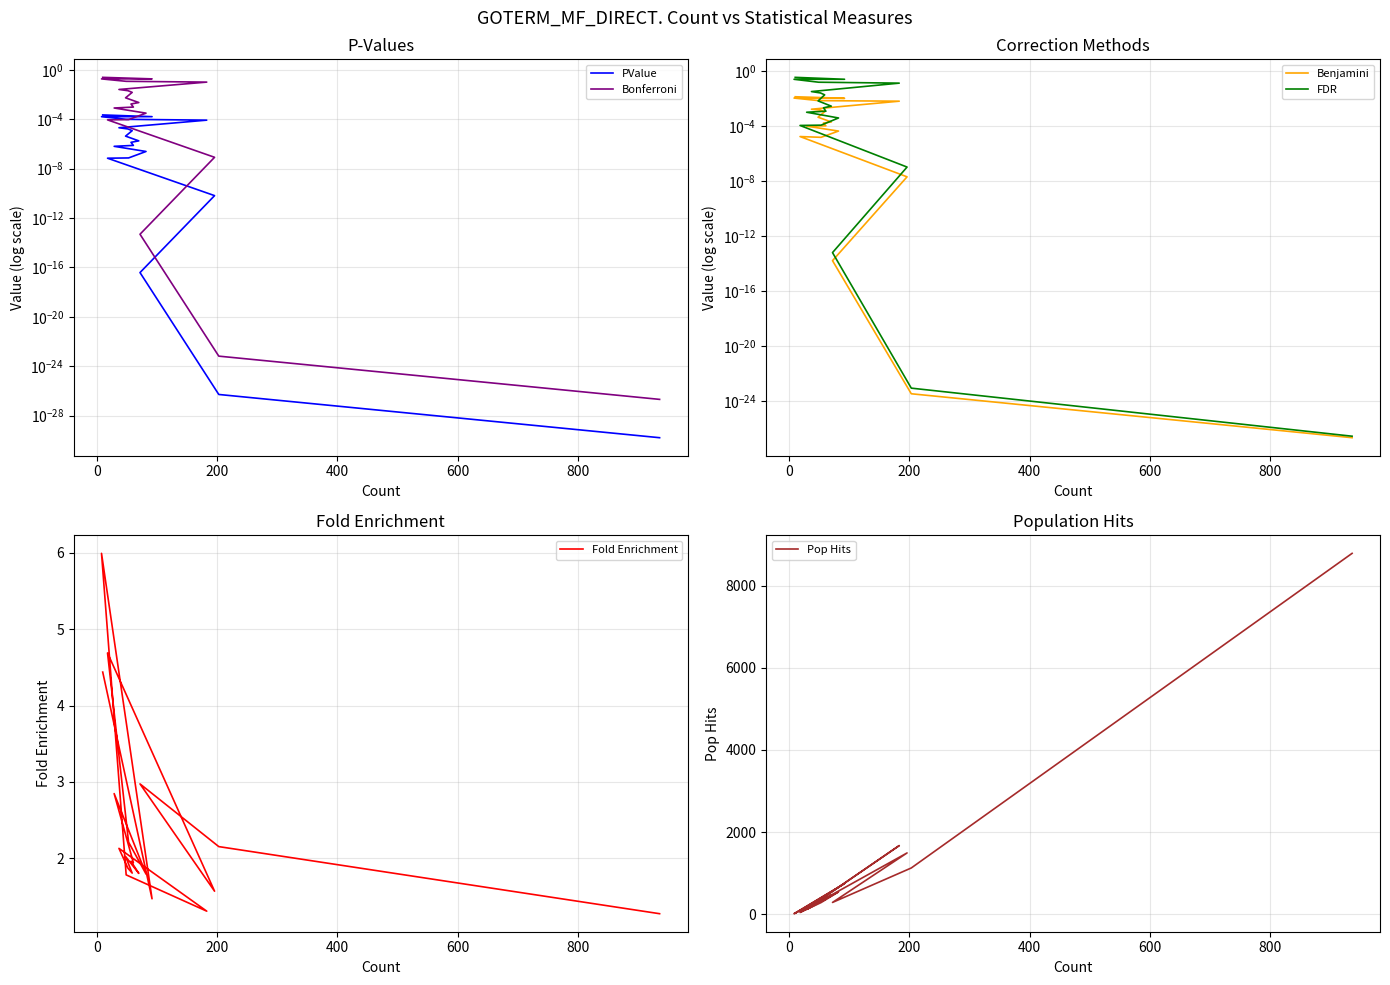

What are all the series names shown in the legend?

PValue, Bonferroni, Benjamini, FDR, Fold Enrichment, Pop Hits